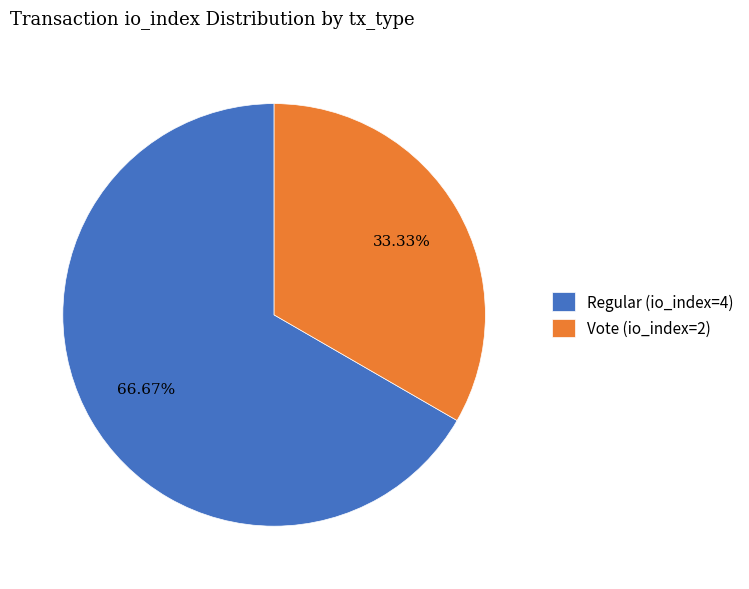

How many slices are in this pie chart?

2